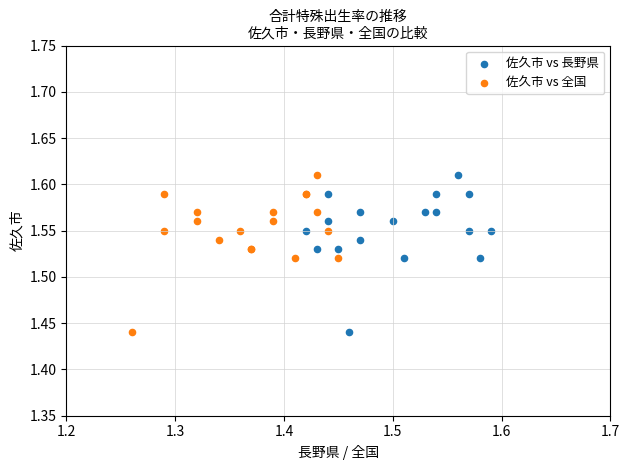

What are all the series names shown in the legend?

佐久市 vs 長野県, 佐久市 vs 全国